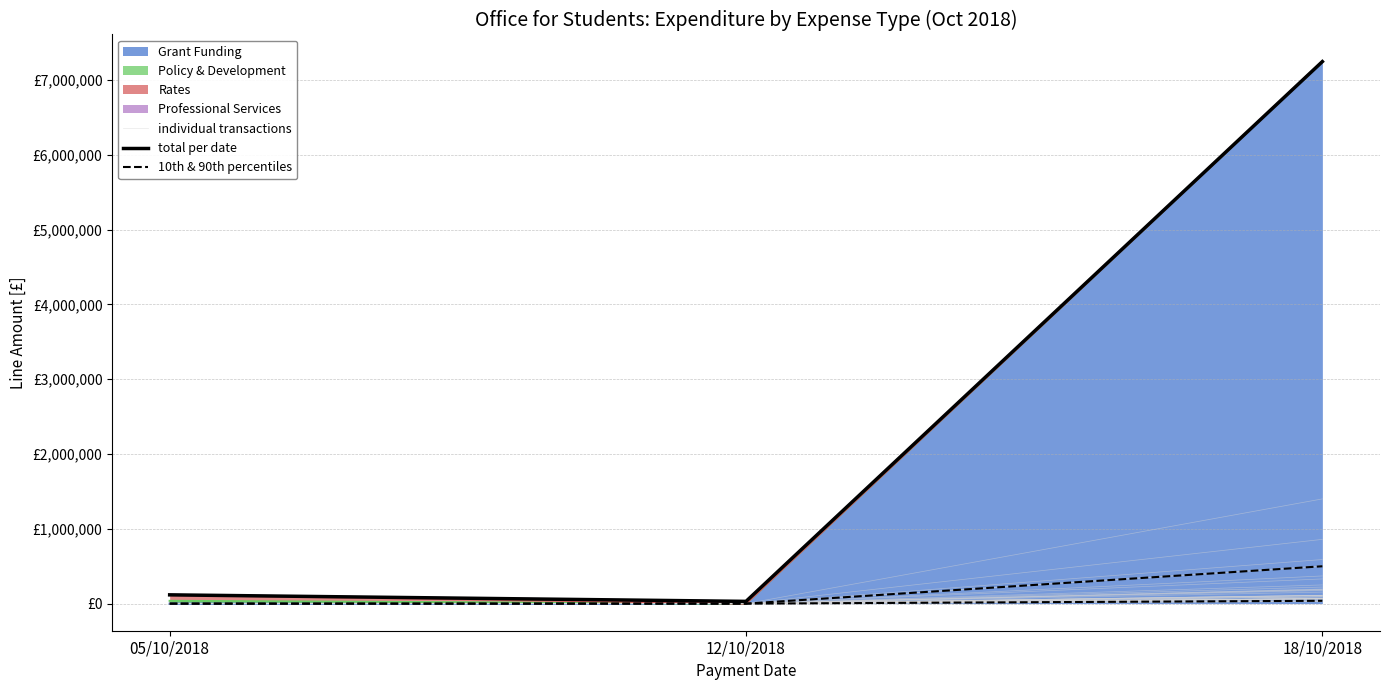

How many lines are shown in the chart?

3